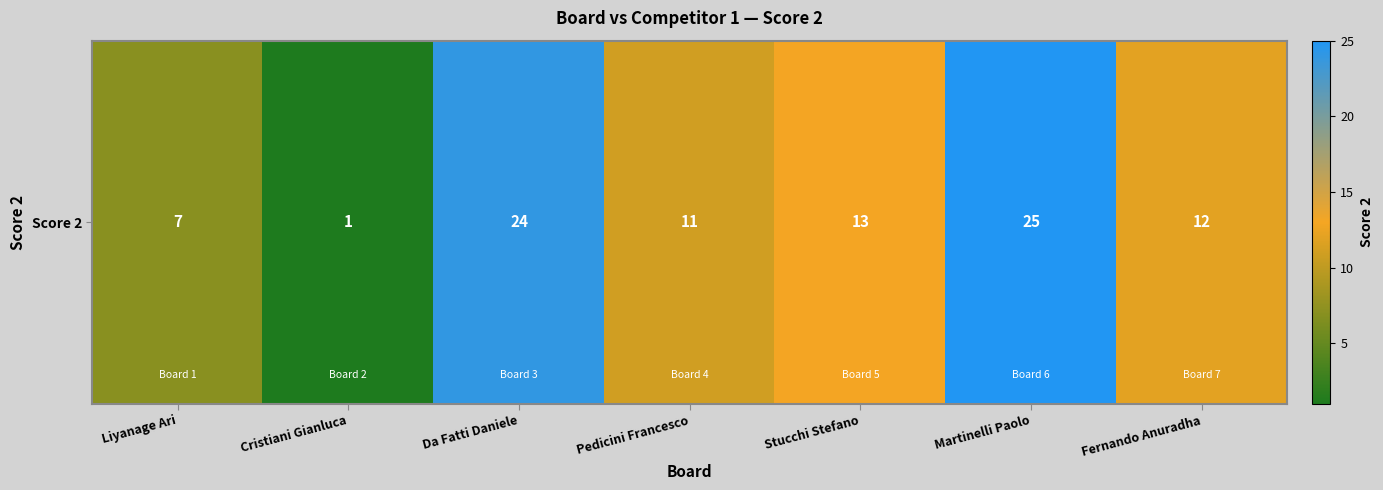

At which category does the chart reach its peak across all series?

Martinelli Paolo